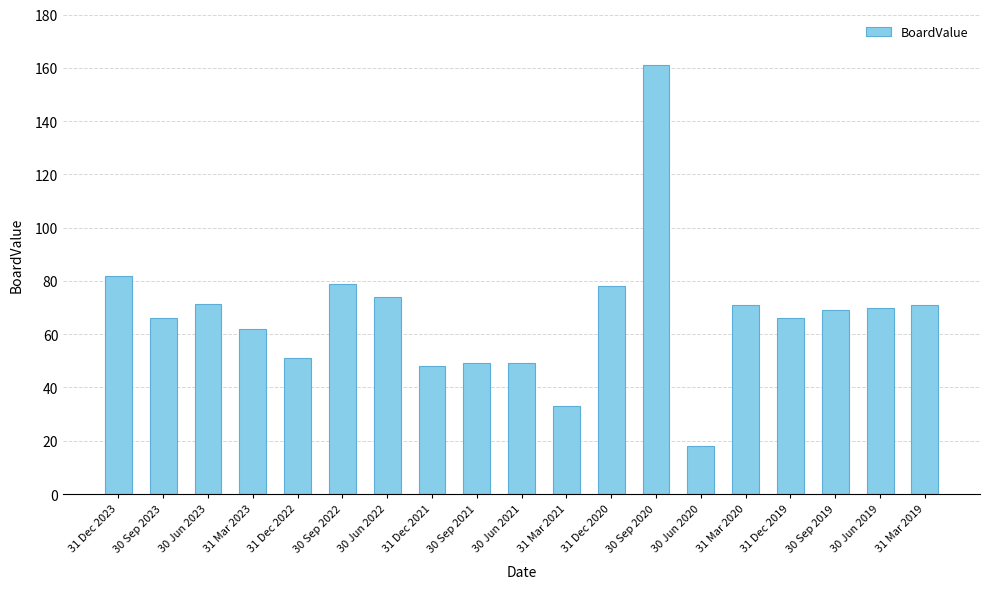

What is the sum of the values at 30 Sep 2023 and 30 Jun 2020?

84.0